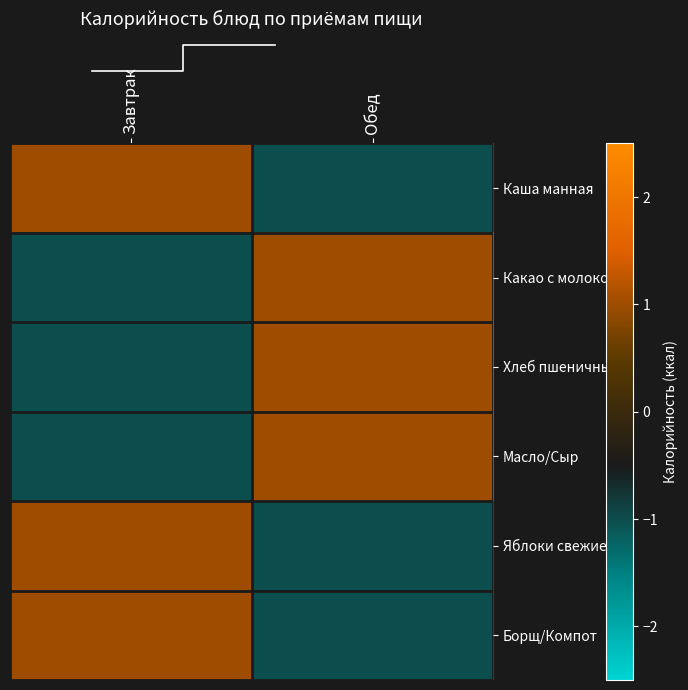

The Каша манная series shows -0.4 at Обед. True or false?

False